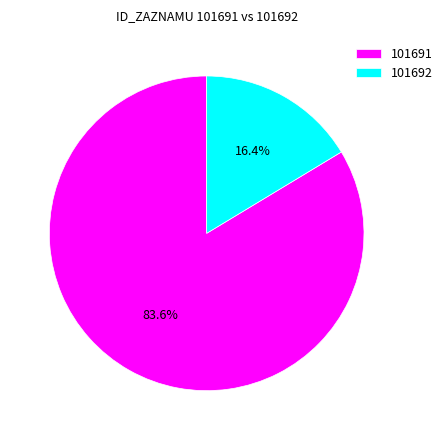

What percentage is NOT represented by 101692?

83.6%